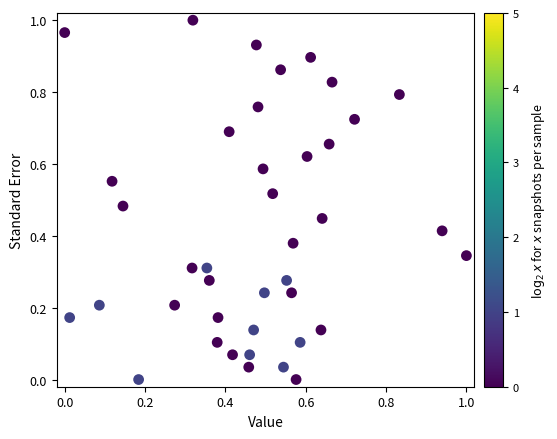

How many points are shown in the scatter plot?

40